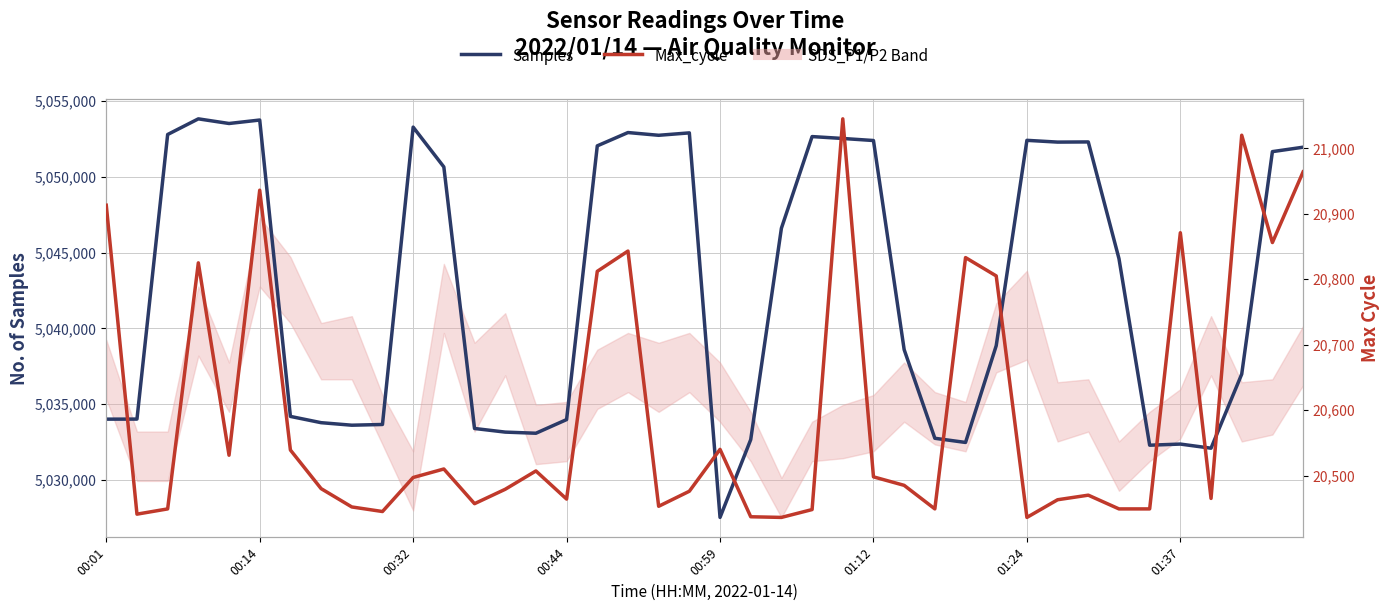

Rank the series by their average value, from lowest to highest.

Max_cycle, Samples